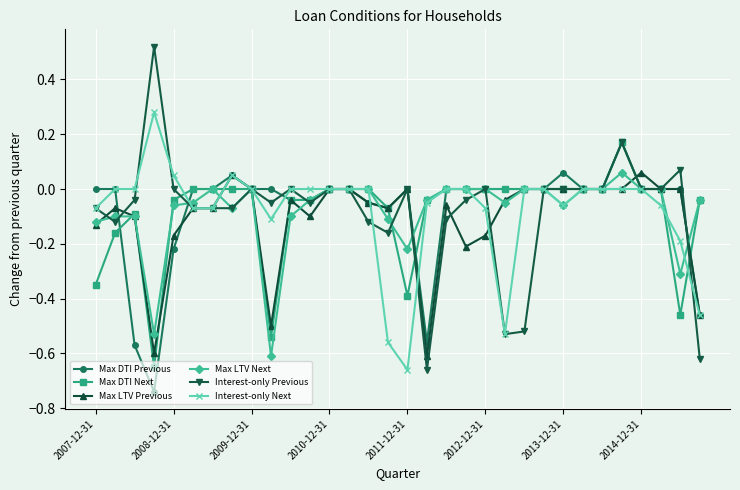

Which series has the largest range (max minus min)?

Interest-only Previous